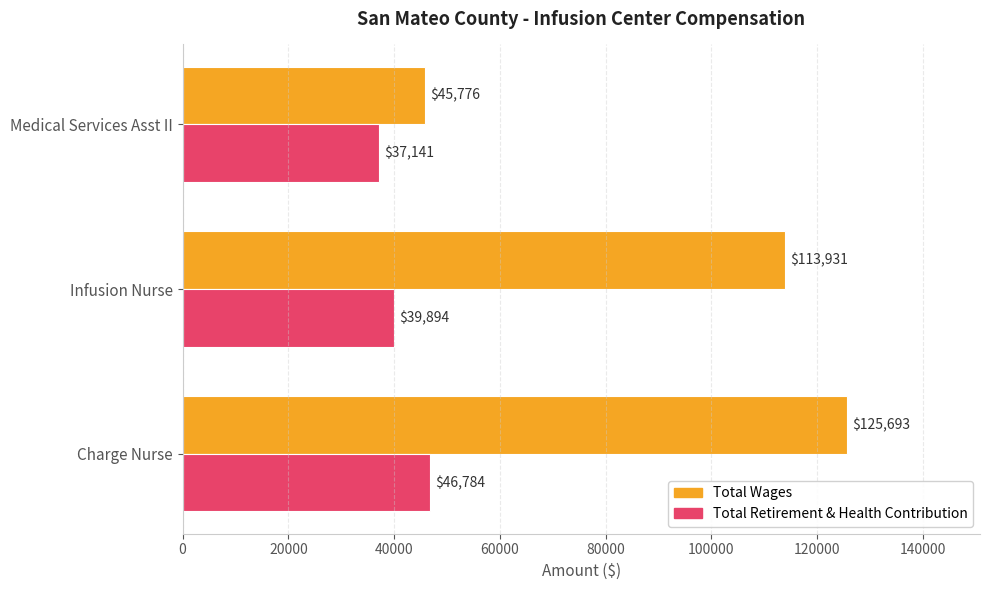

List the labels in order of Total Wages value, smallest first.

Medical Services Asst II, Infusion Nurse, Charge Nurse